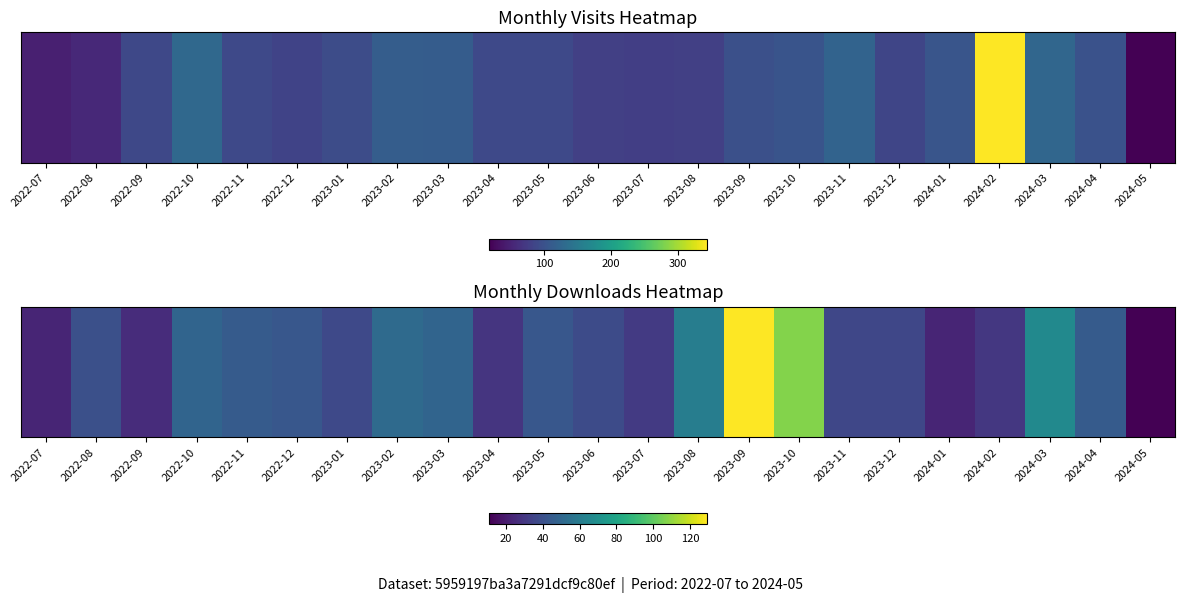

Between 2022-08 and 2022-09, which is larger?

2022-08